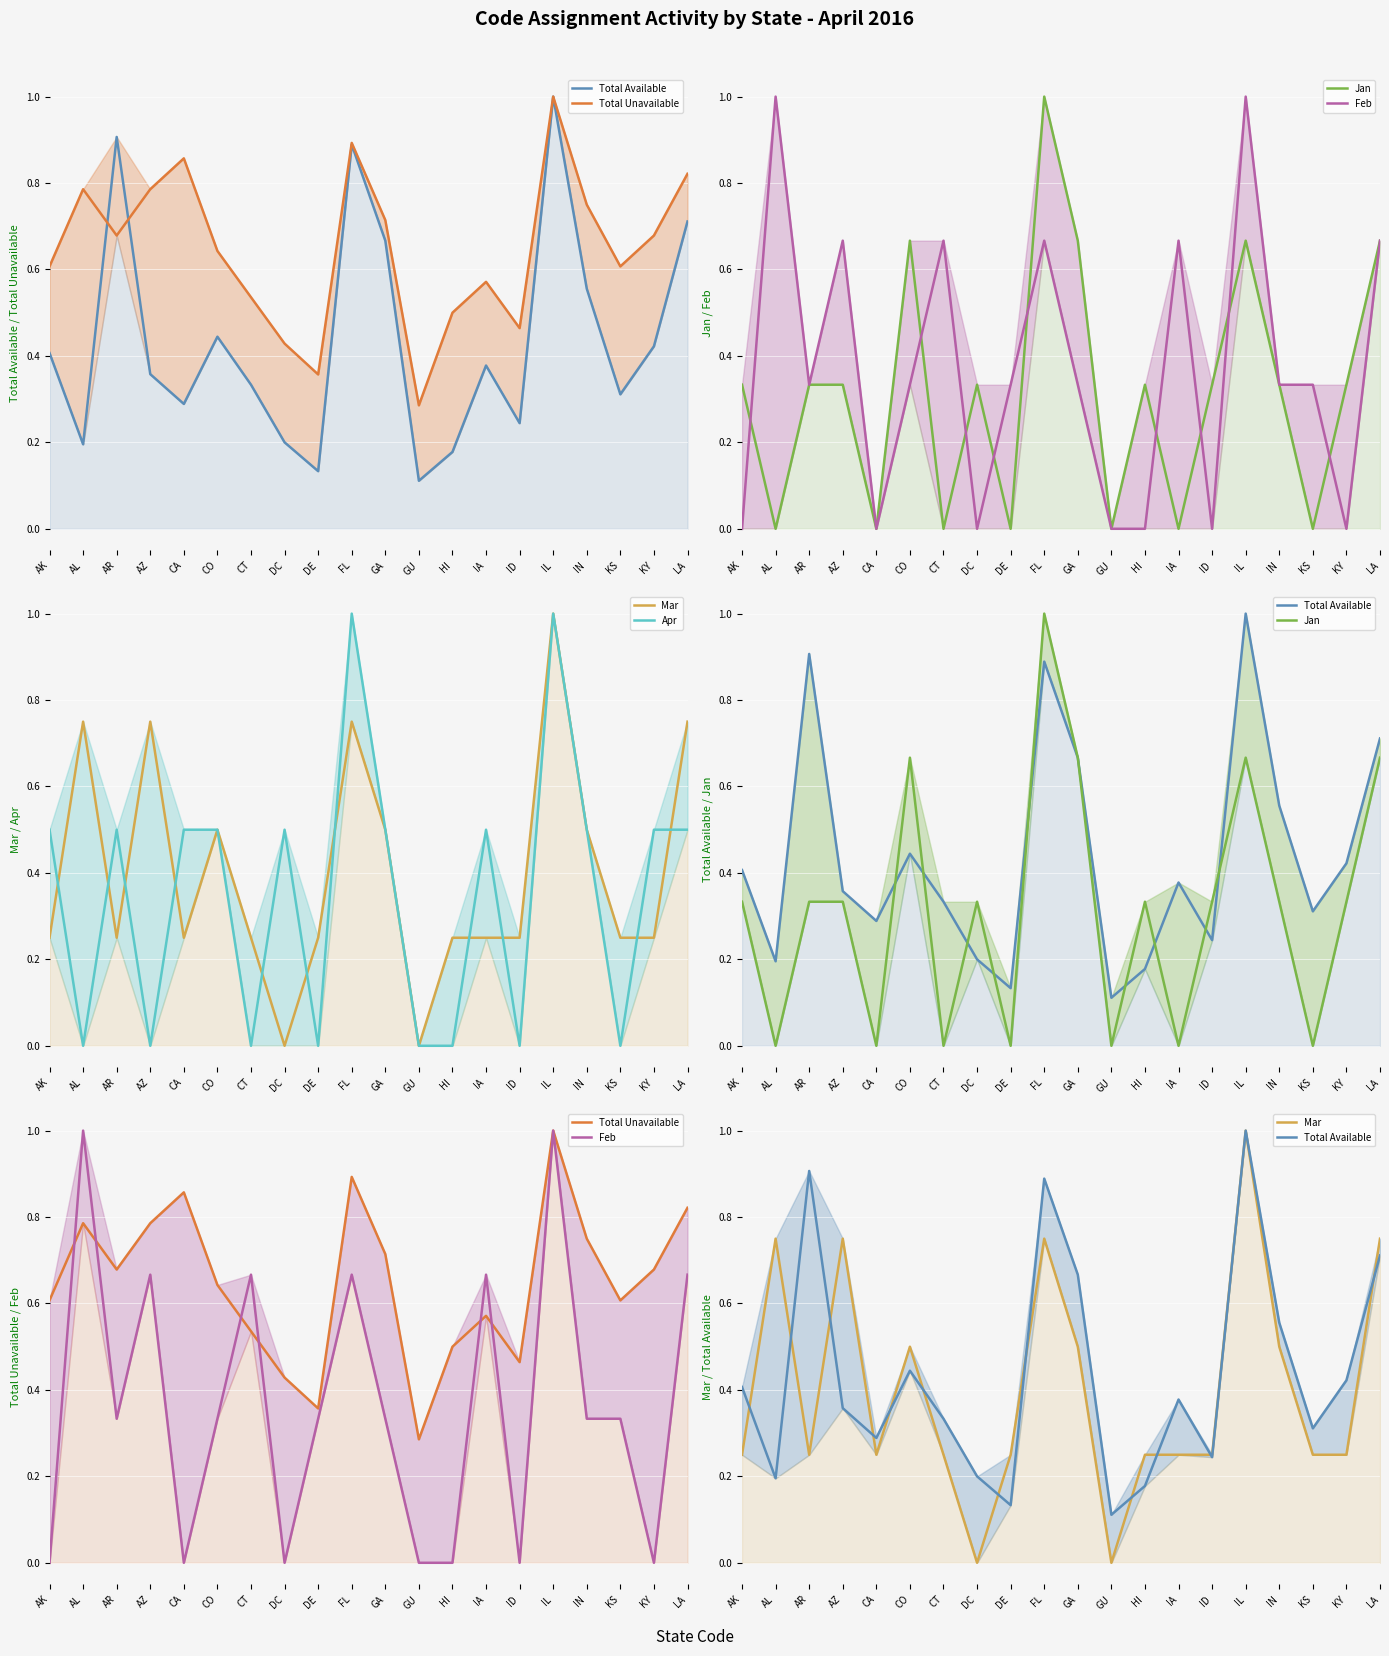

Where is Mar nearest to the value 0?

DC